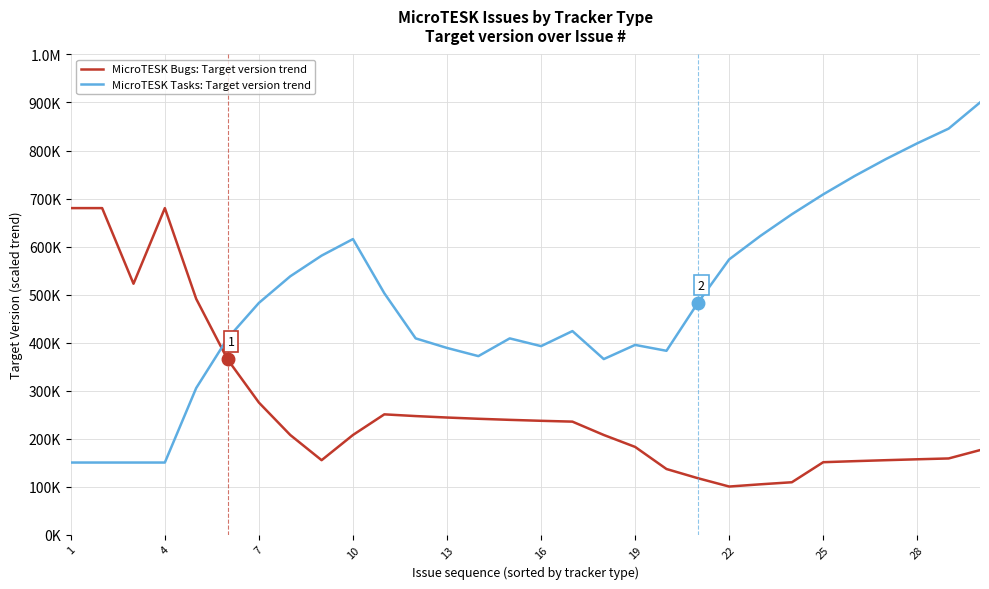

True or false: MicroTESK Tasks: Target version trend and MicroTESK Bugs: Target version trend intersect in this chart.

True